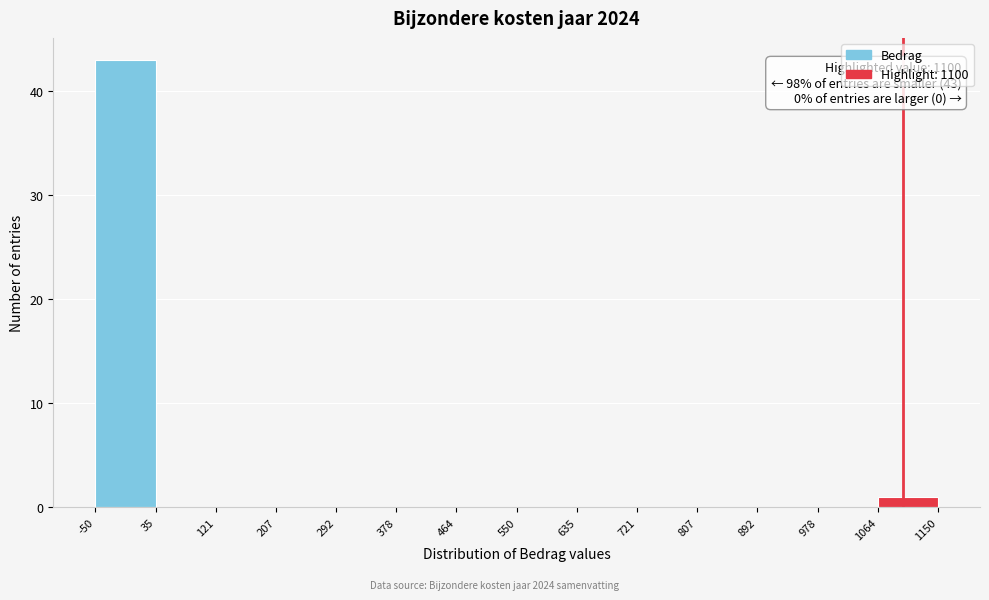

Over which range of the x-axis is the bar tallest?

-50 to 35